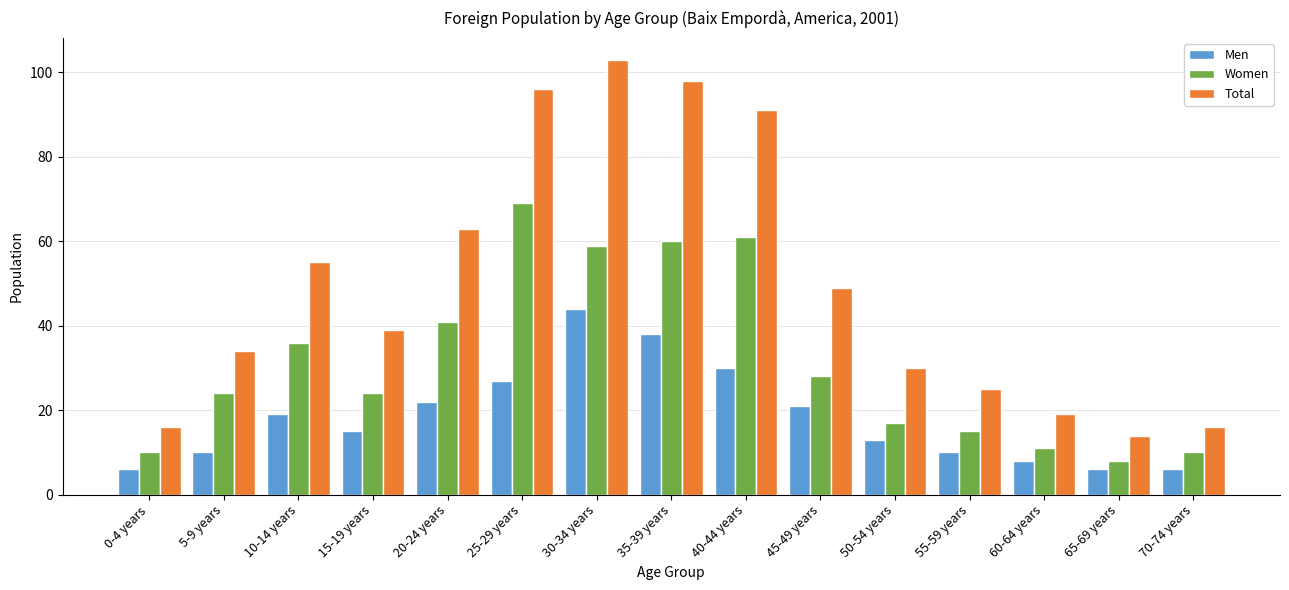

Which category has the highest value in the Women series?

25-29 years